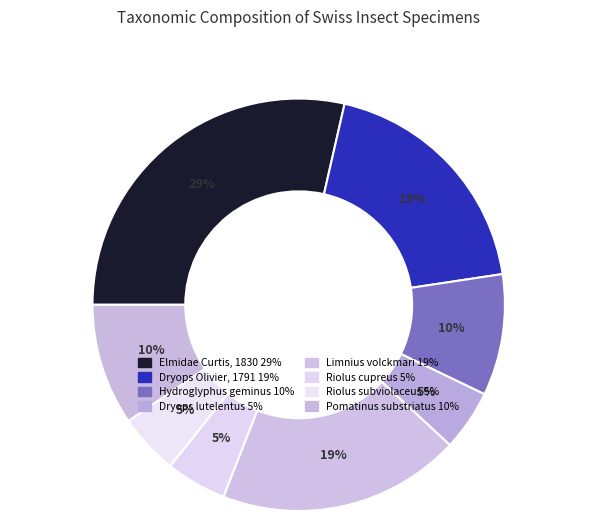

Is there a majority slice in this chart?

No